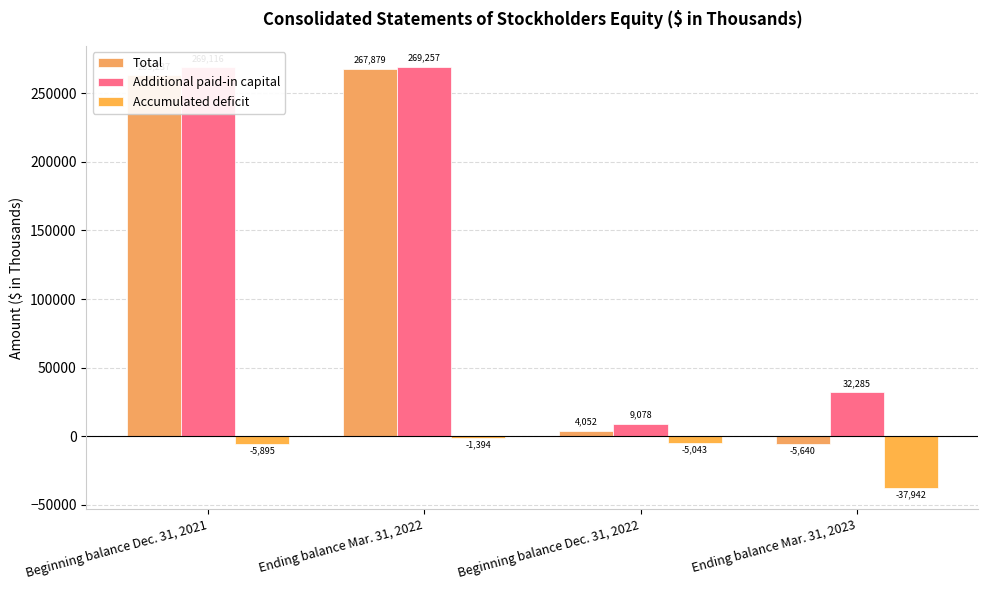

What is the total value across all series at Ending balance Mar. 31, 2023?

-11297